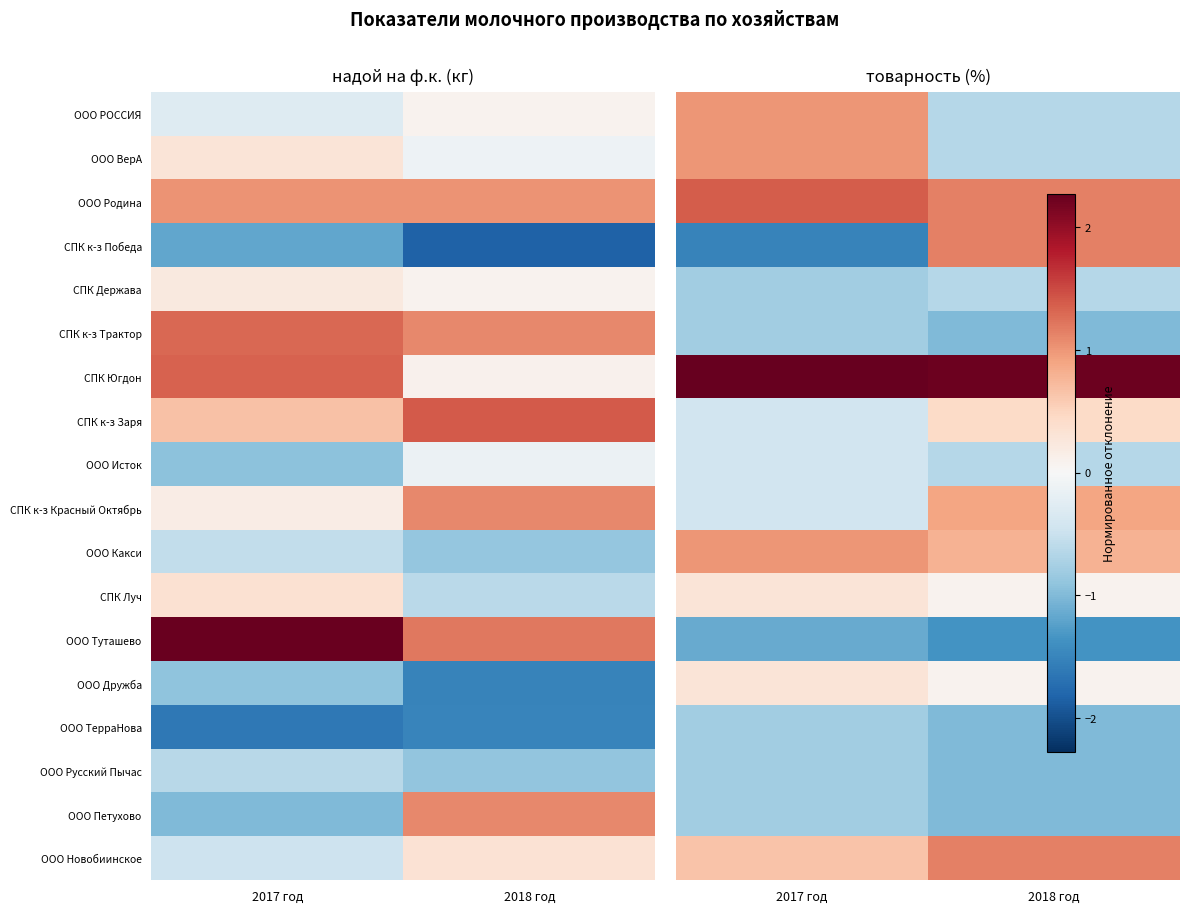

At how many categories does at least one series exceed 0?

2